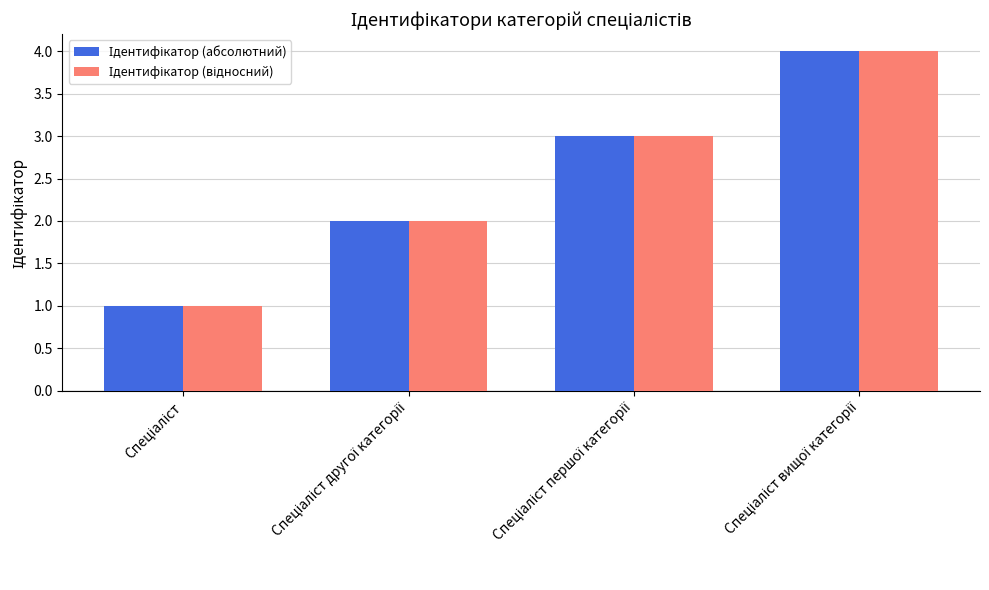

How many series are shown in this chart?

2